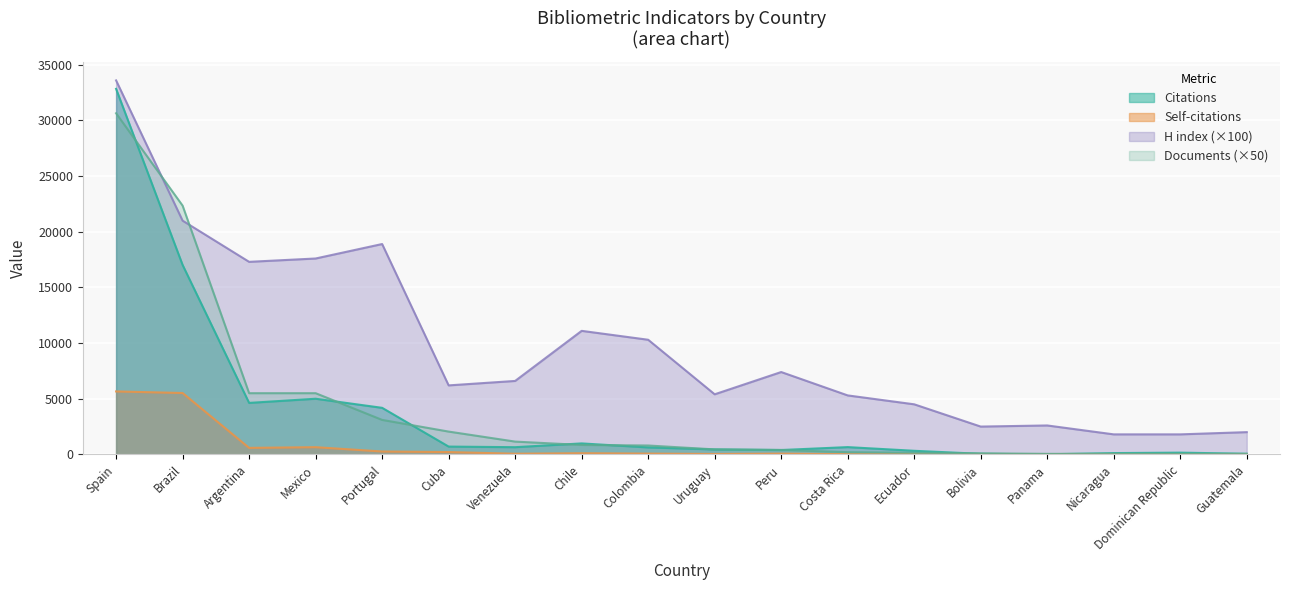

How many data points in Self-citations are above 68?

8